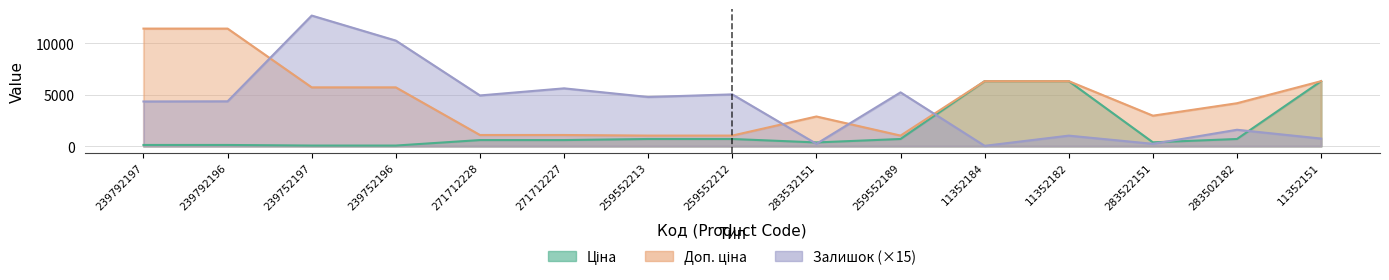

What is the label of the 2nd point from the right?

283502182